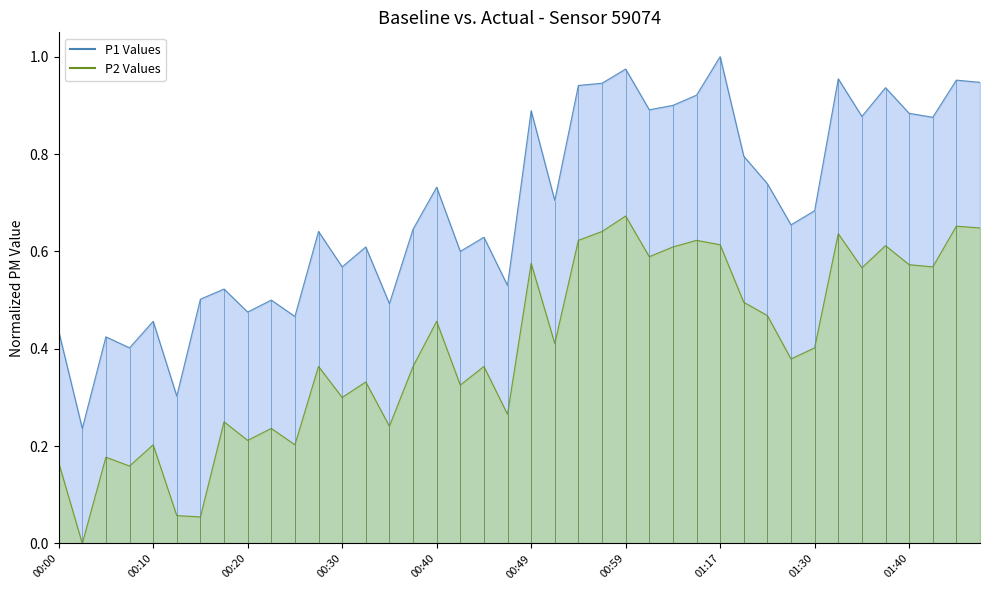

Is the value of P2 at 00:47 greater than the value of P1 at 01:27?

No